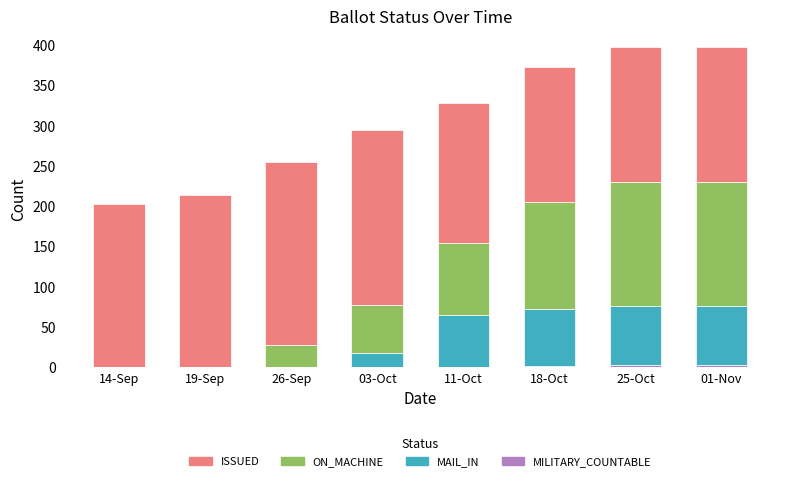

The value of MILITARY_COUNTABLE at 18-Oct is 1. True or false?

False